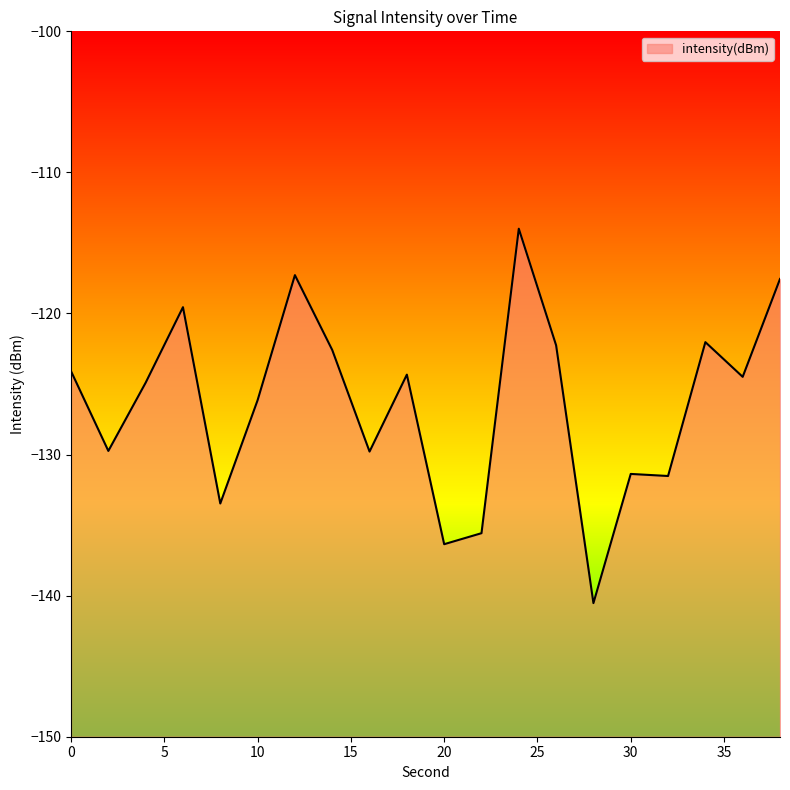

What is the sum of the values at 10 and 38?

-243.7